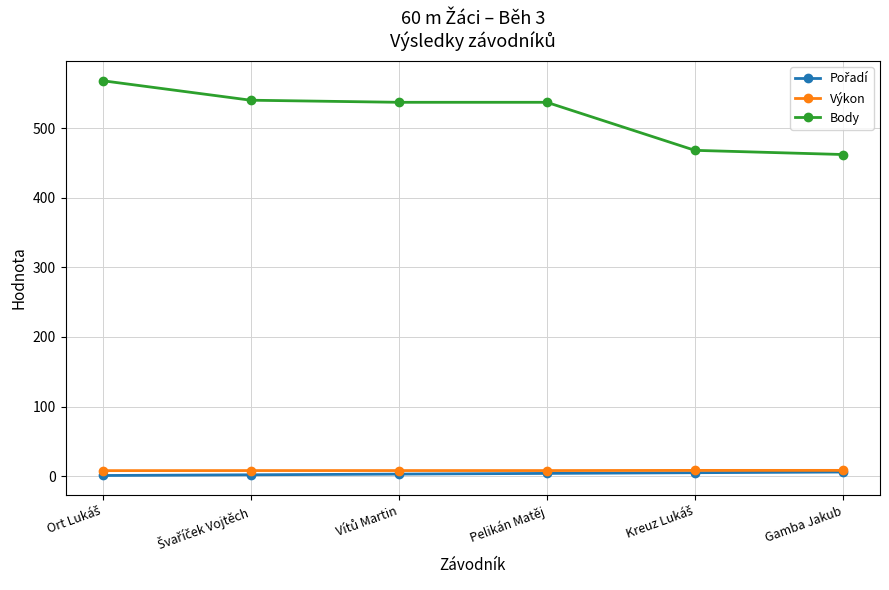

Does the chart have visible grid lines?

Yes